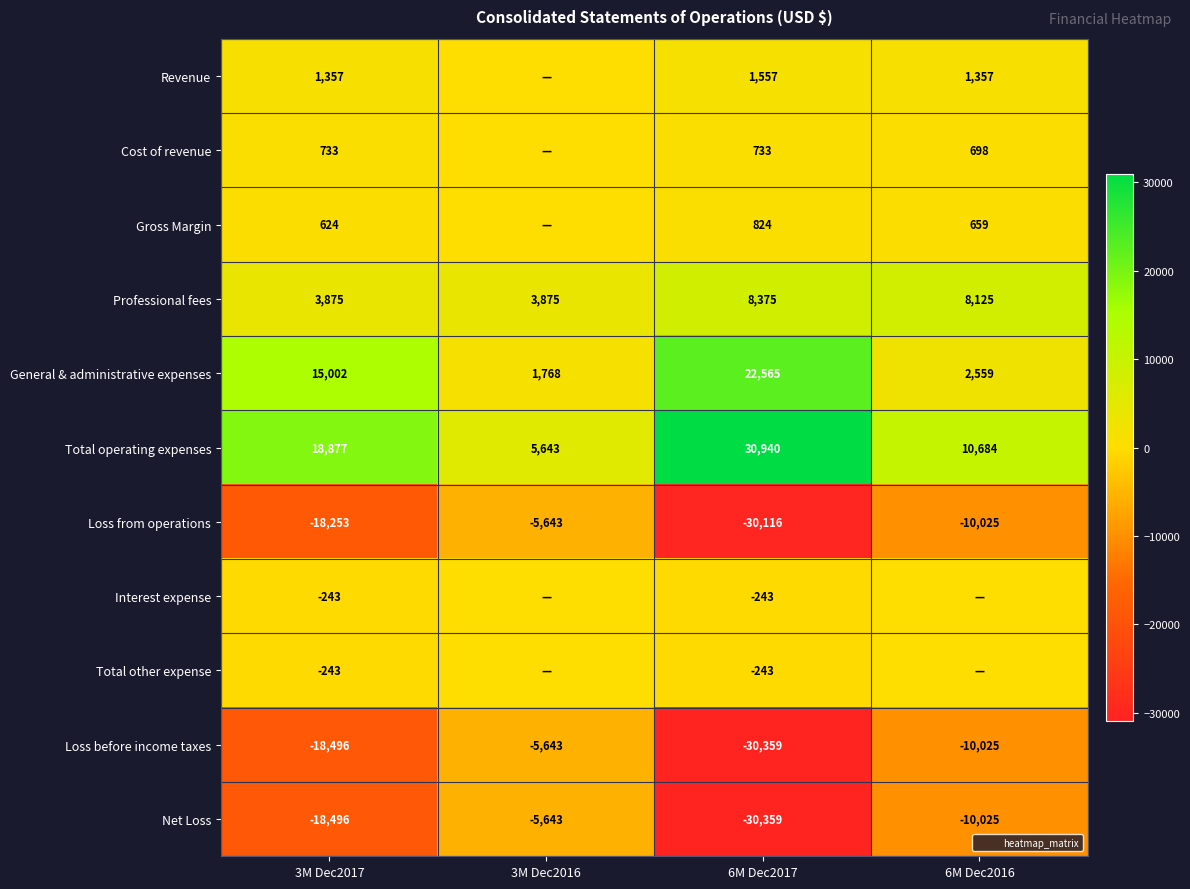

What is the total value across all series at 6M Dec2016?

-5993